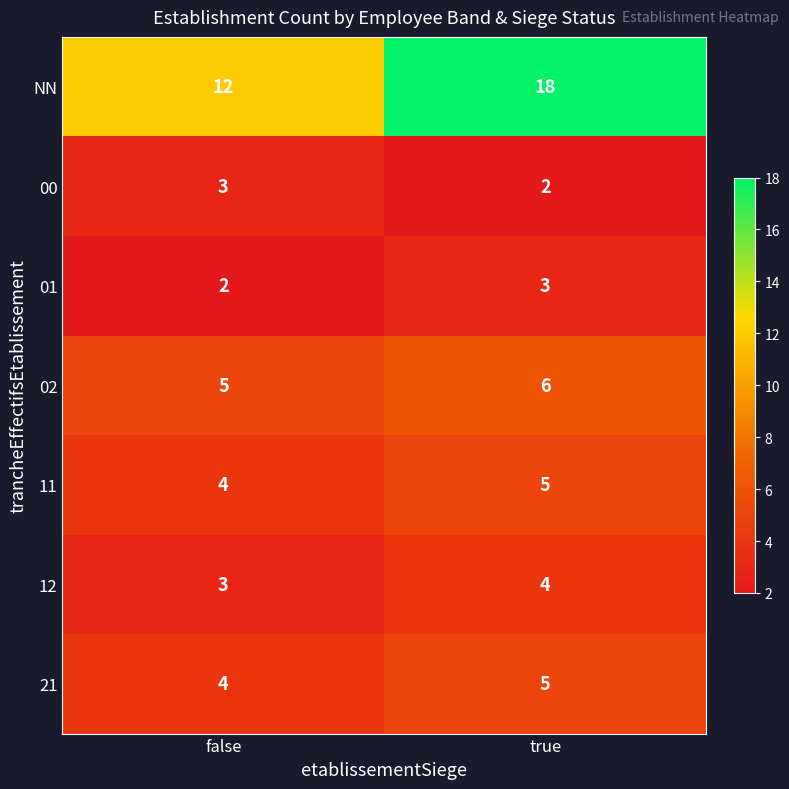

What is the minimum value for 21?

4